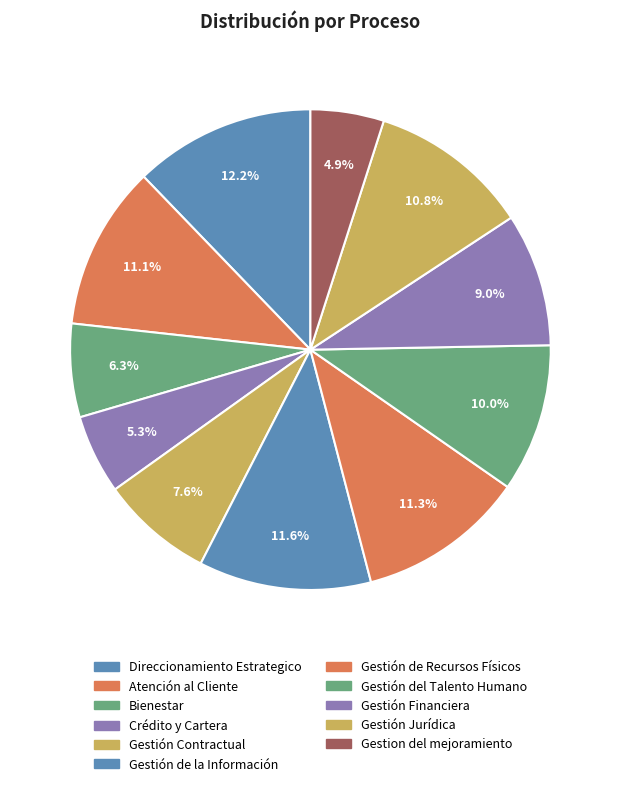

How many slices are in this pie chart?

11